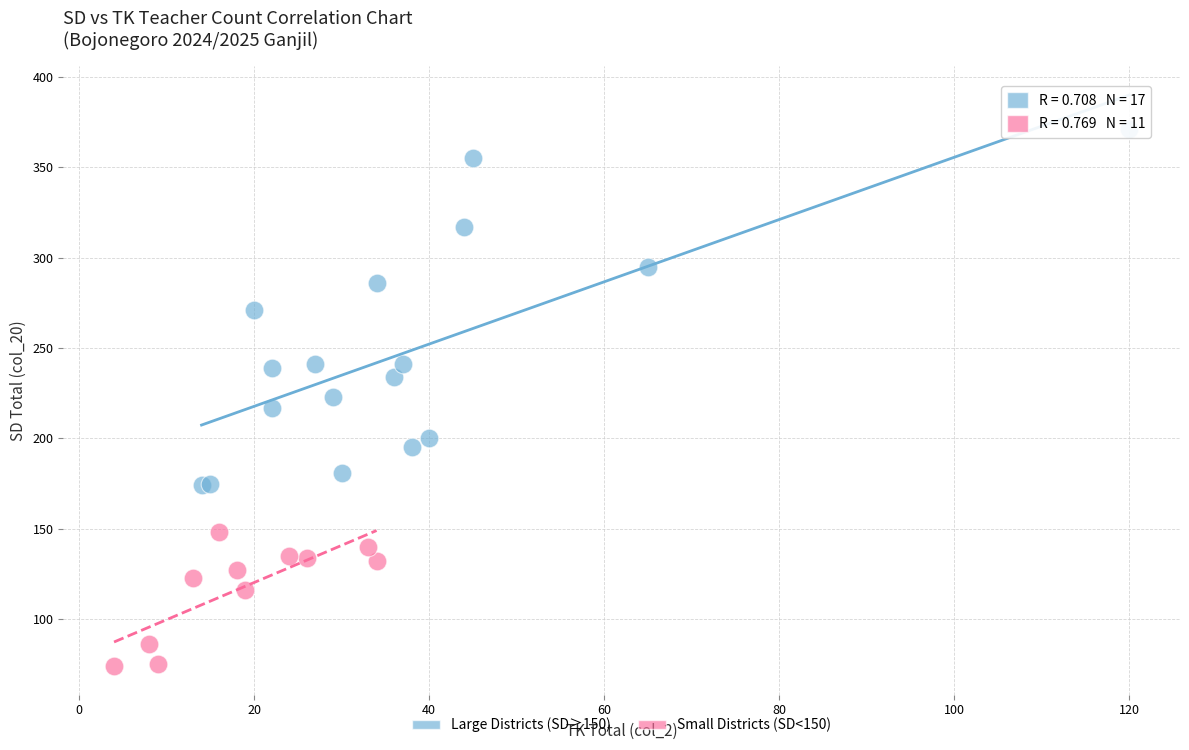

Which series contains the lowest Y value?

Small Districts (SD<150)